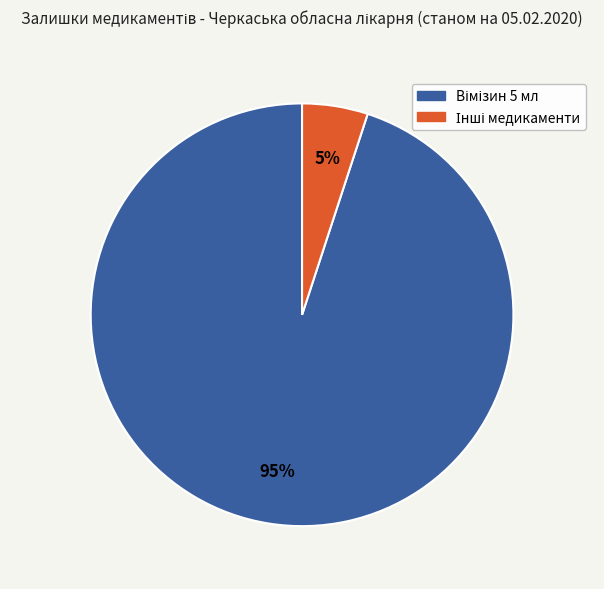

To the nearest percent, what is the average slice percentage?

50%